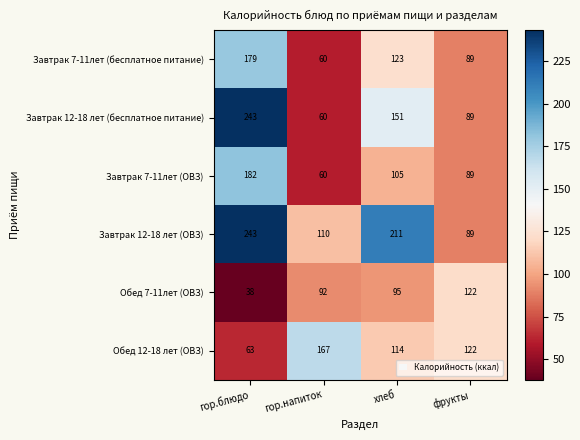

Reading left to right, list all the values displayed in this chart.

Завтрак 7-11лет (бесплатное питание): 179	60	123	89
Завтрак 12-18 лет (бесплатное питание): 243	60	151	89
Завтрак 7-11лет (ОВЗ): 182	60	105	89
Завтрак 12-18 лет (ОВЗ): 243	110	211	89
Обед 7-11лет (ОВЗ): 38	92	95	122
Обед 12-18 лет (ОВЗ): 63	167	114	122